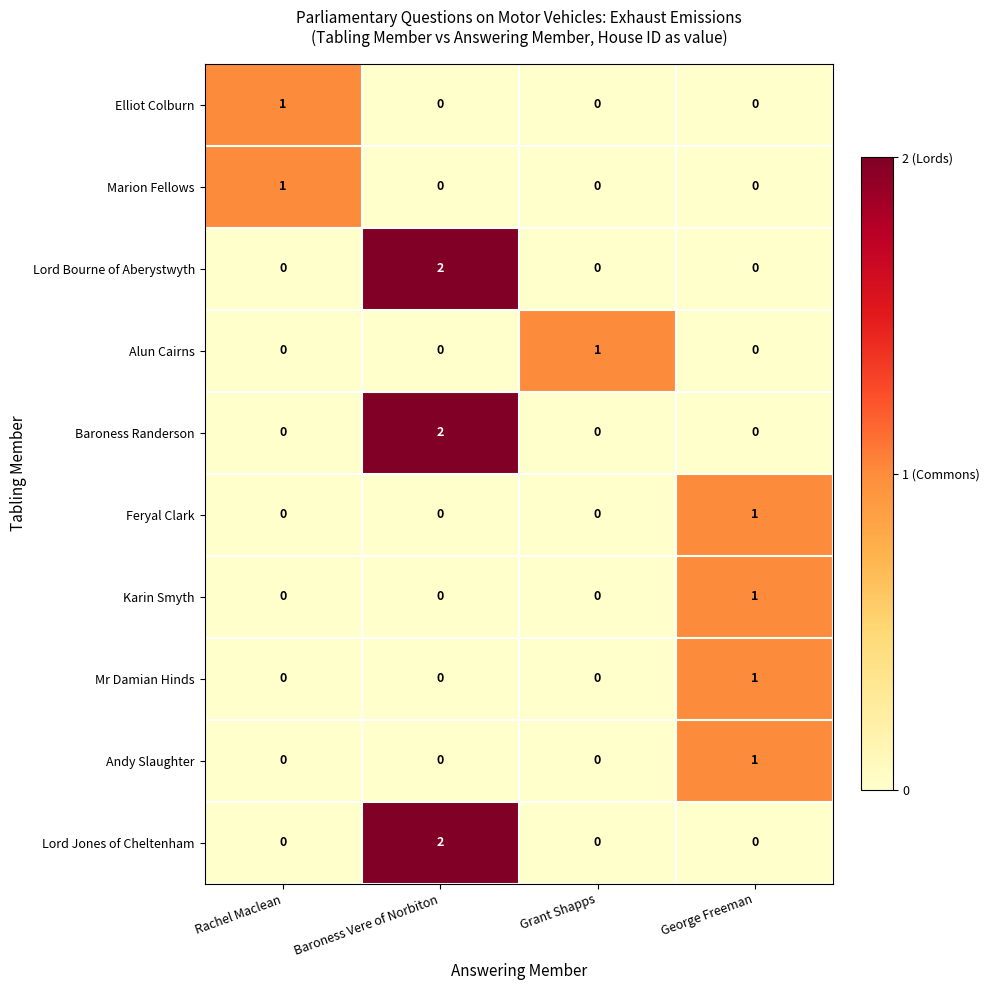

At which category is the sum across all series the highest?

Baroness Vere of Norbiton